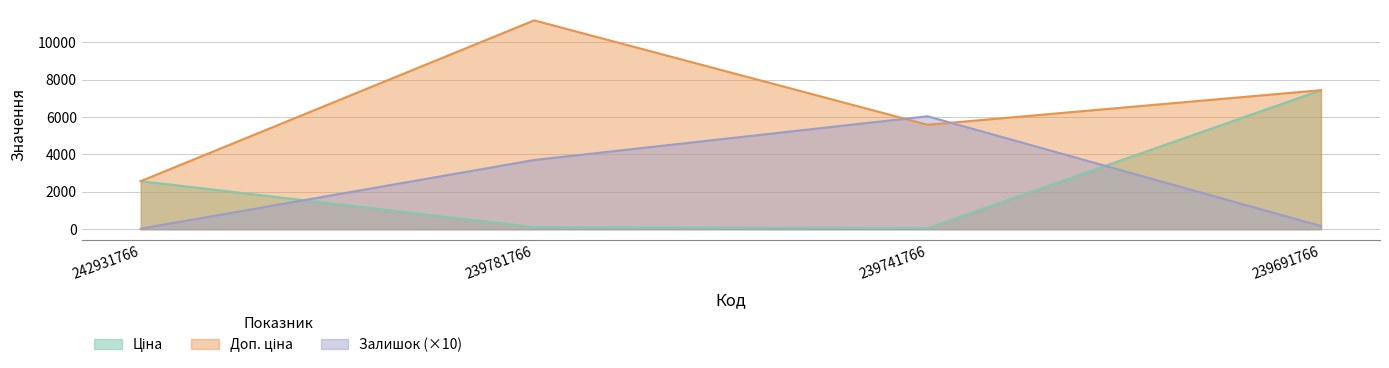

What is the sum of all Доп. ціна values?

26762.2